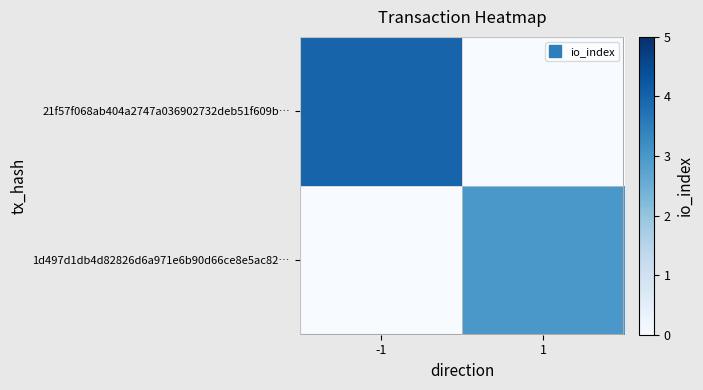

What is the total value across all series at -1?

4